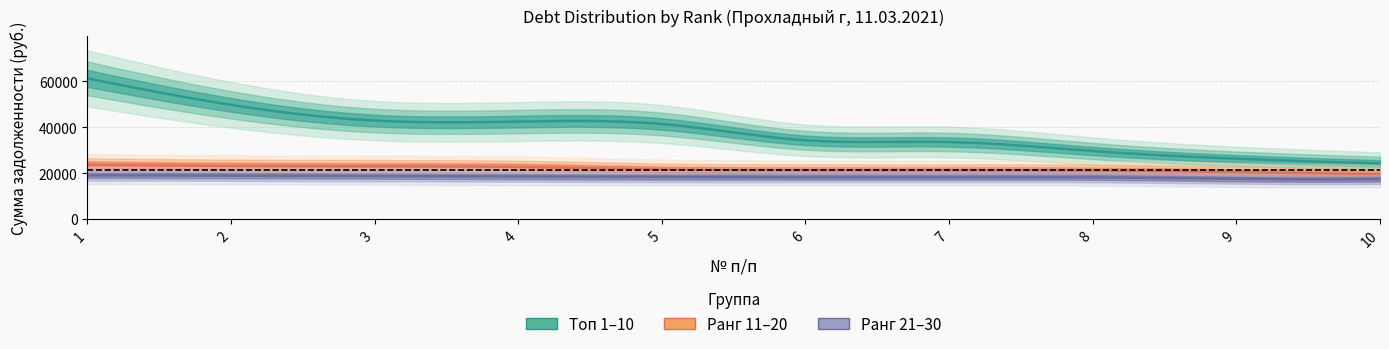

What is the difference between the highest and lowest values at 2?

30898.3